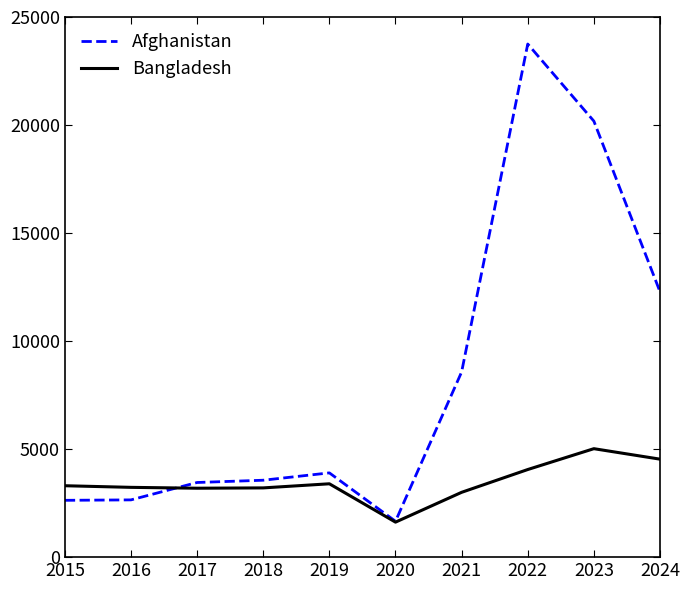

At which label is Afghanistan closest to 12705?

2024